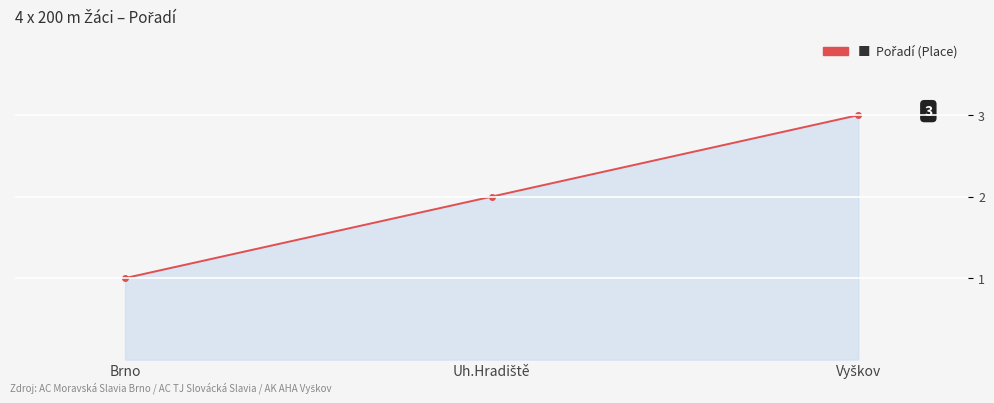

Read the value at Vyškov.

3